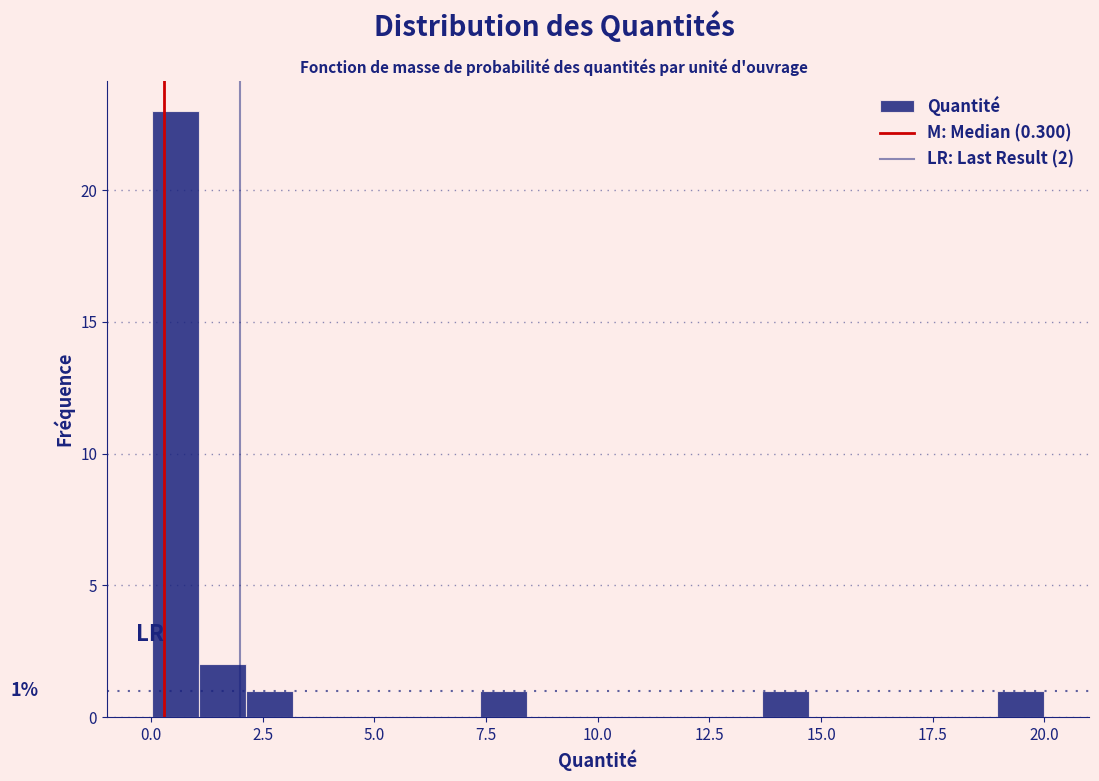

Read against the x-axis, roughly where is the centre of the tallest bar?

0.5